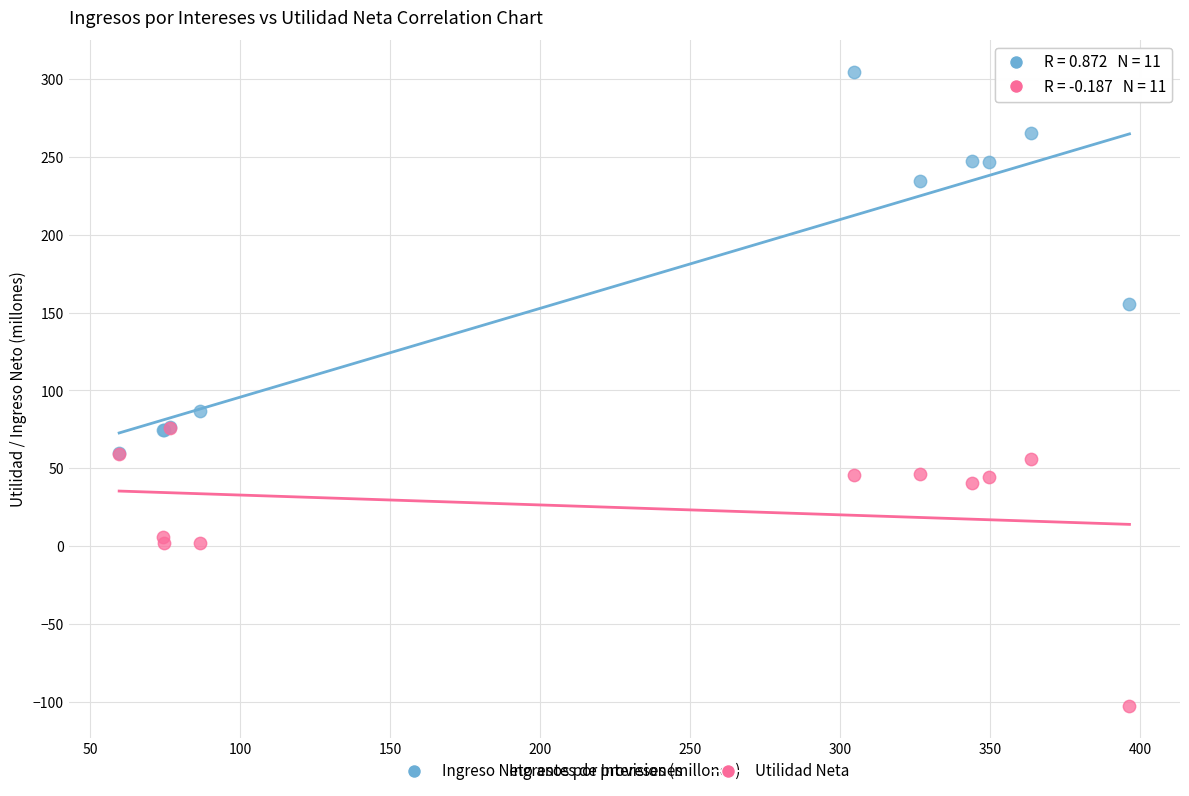

Across all series, what Y value is closest to 100?

86.8